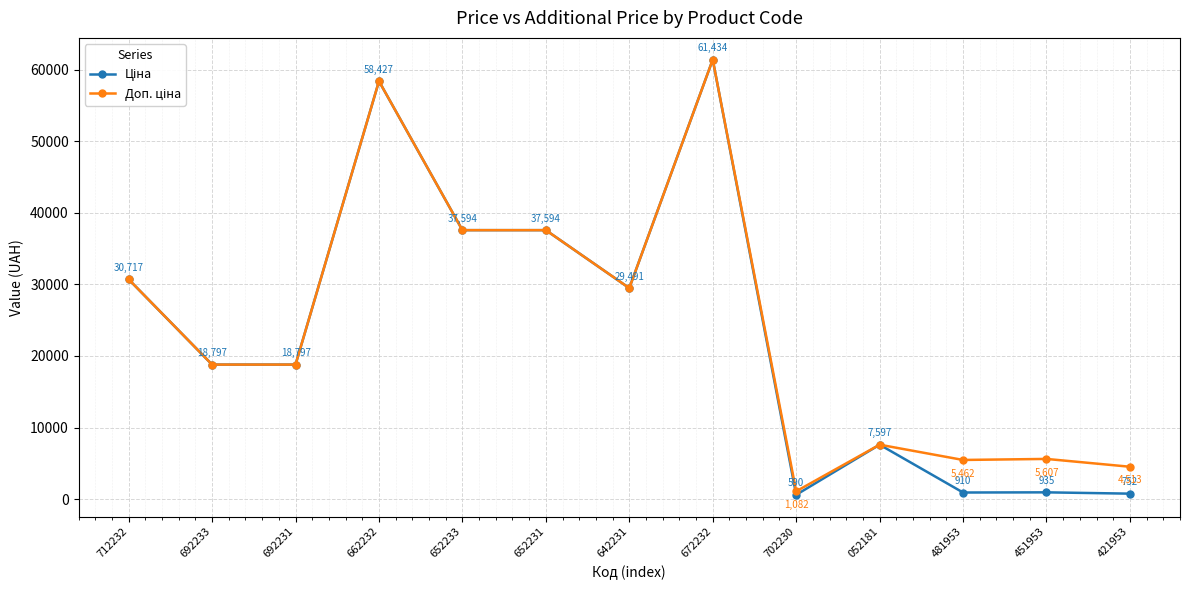

What is the label of the 7th point from the right?

642231